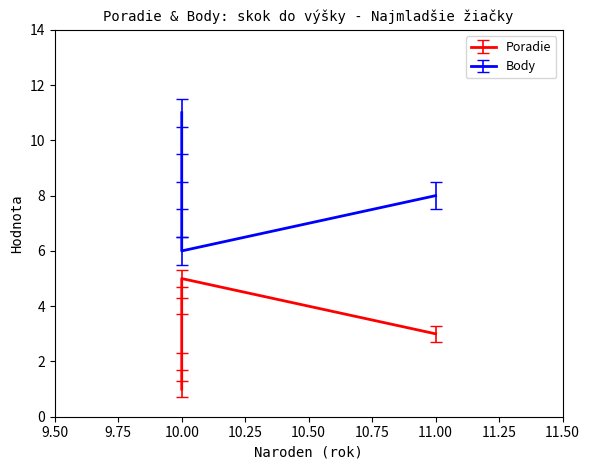

True or false: Body and Poradie cross at least once.

False